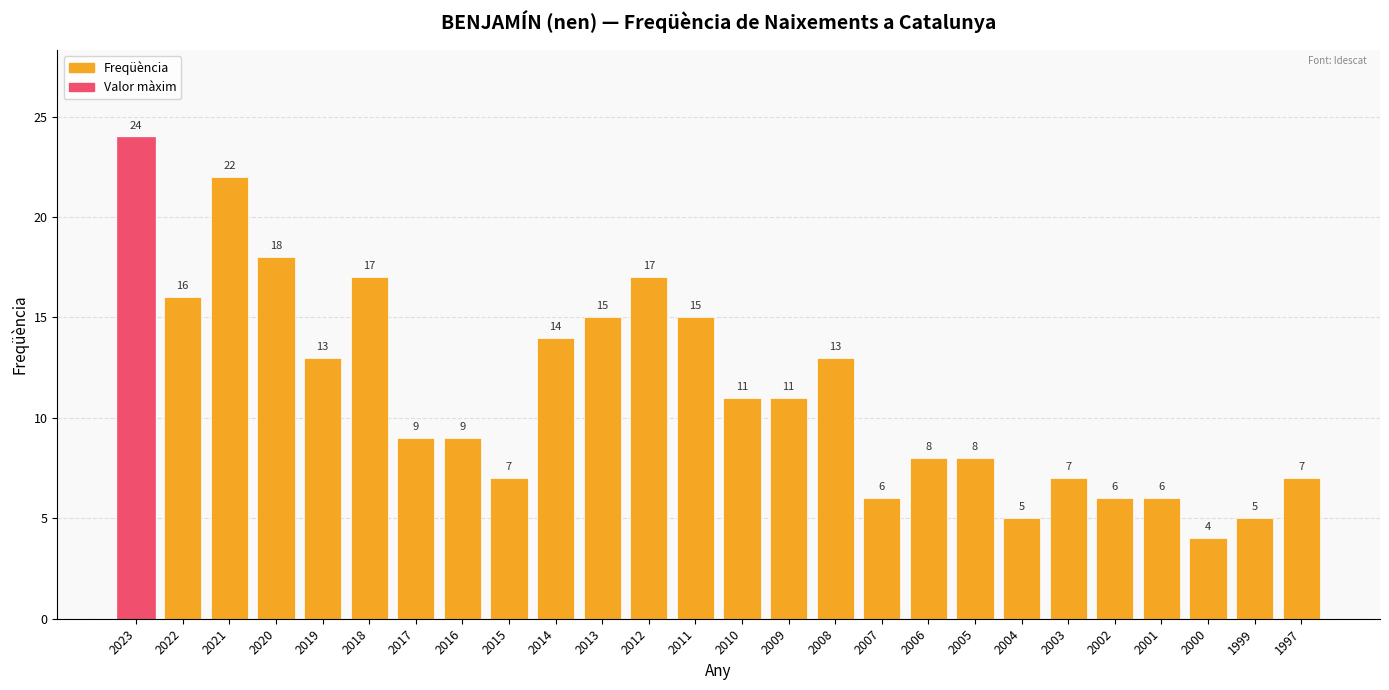

What is the value of the 5th bar from the left?

13